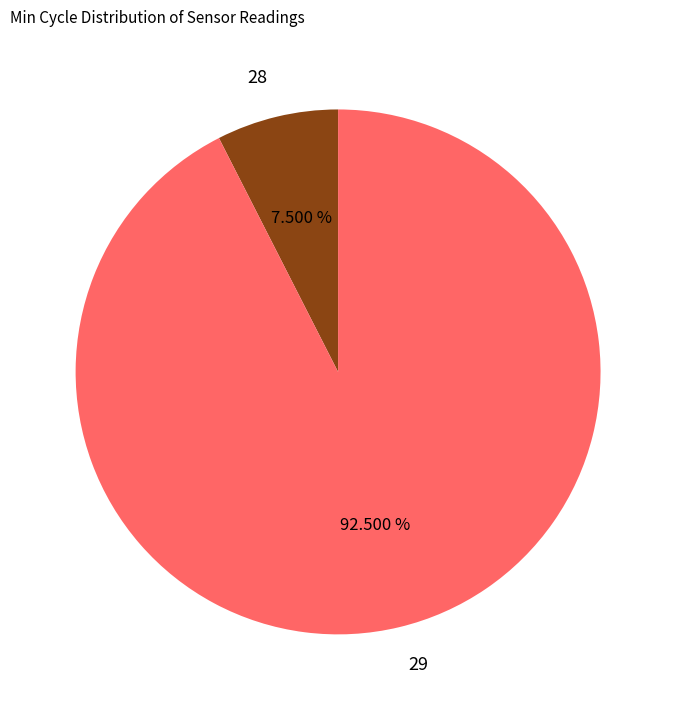

How many segments does this pie chart have?

2